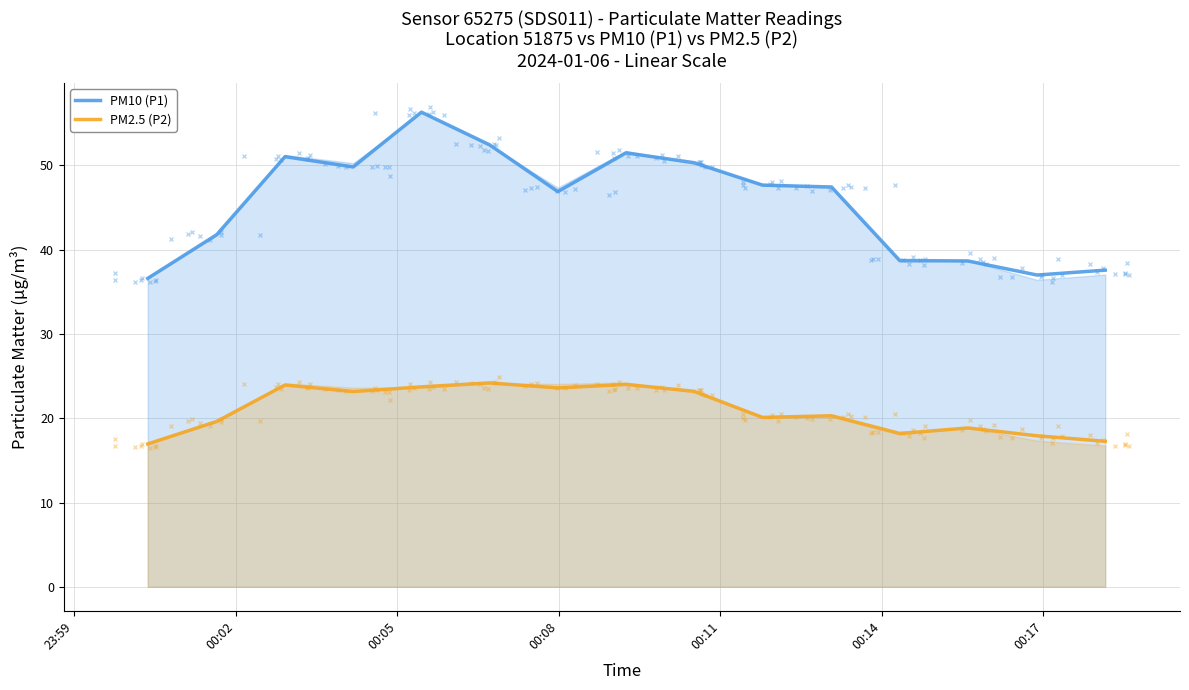

What is the difference between the maximum and minimum values in the PM10 (P1) series?

19.7